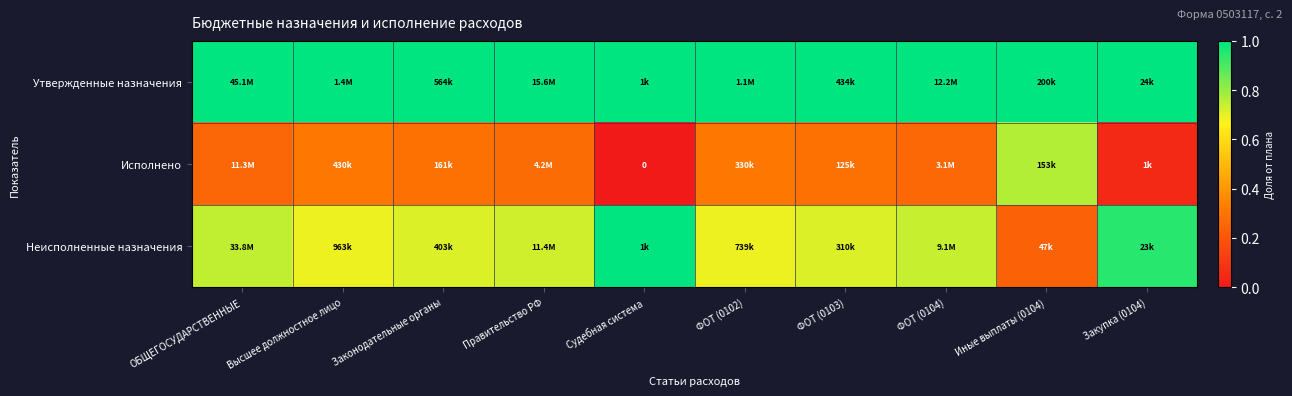

Rank the series at Судебная система from highest to lowest value.

Утвержденные назначения, Неисполненные назначения, Исполнено